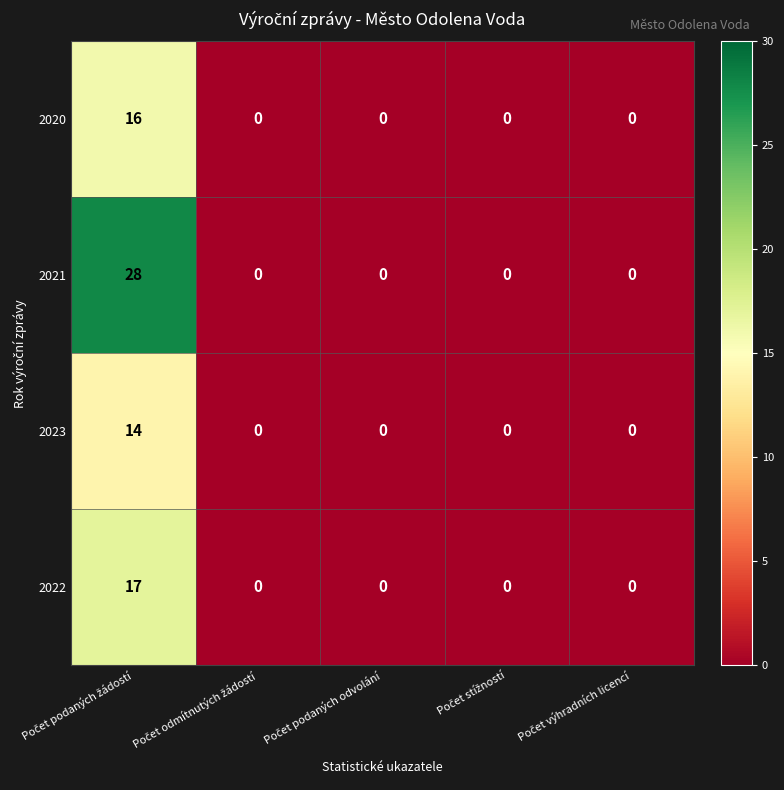

At how many categories does at least one series exceed 18?

1